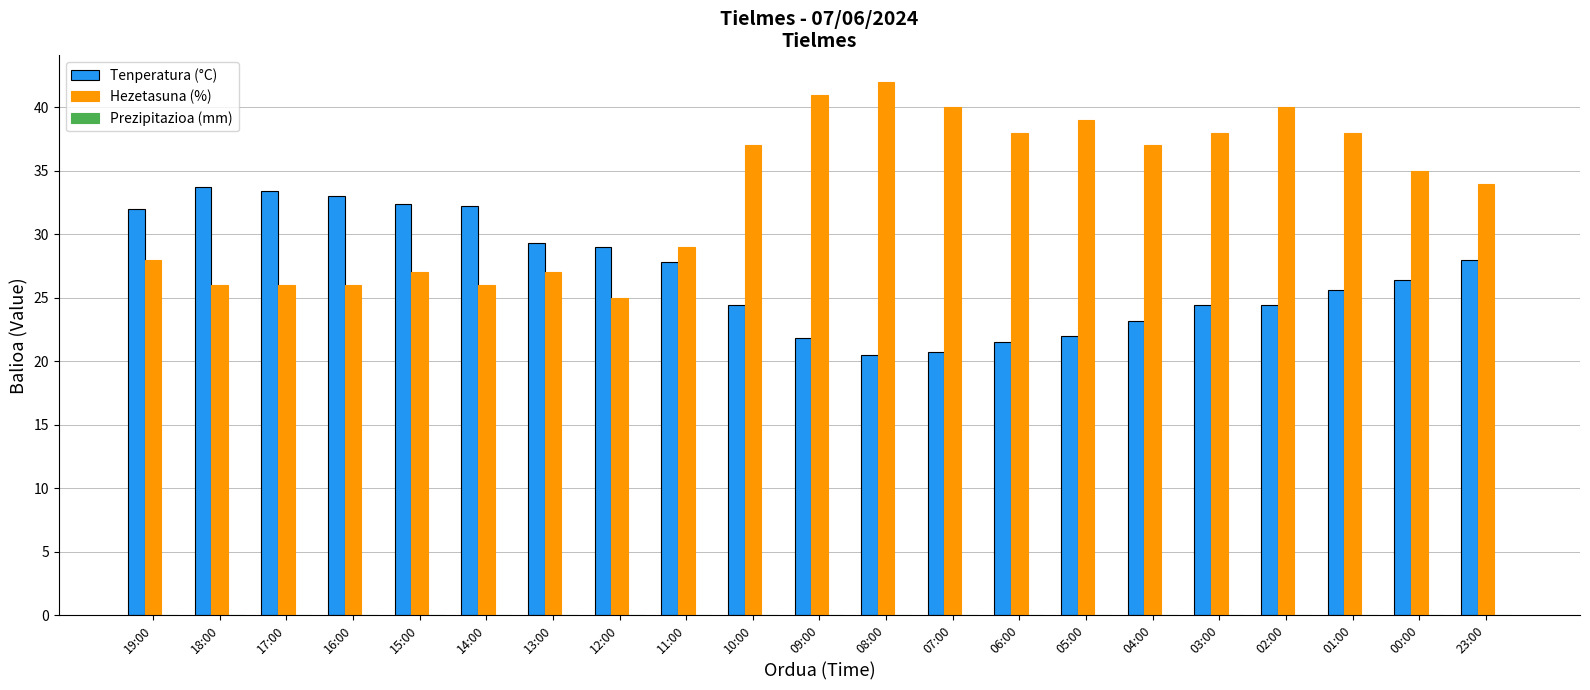

Count the number of data series in this chart.

2